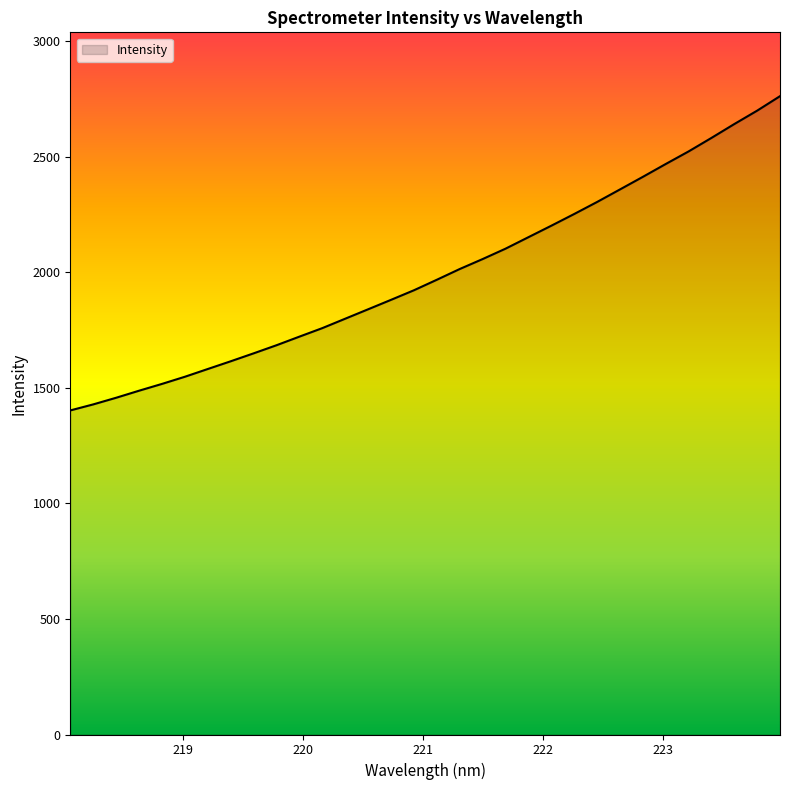

What is the smallest value displayed?

1401.8